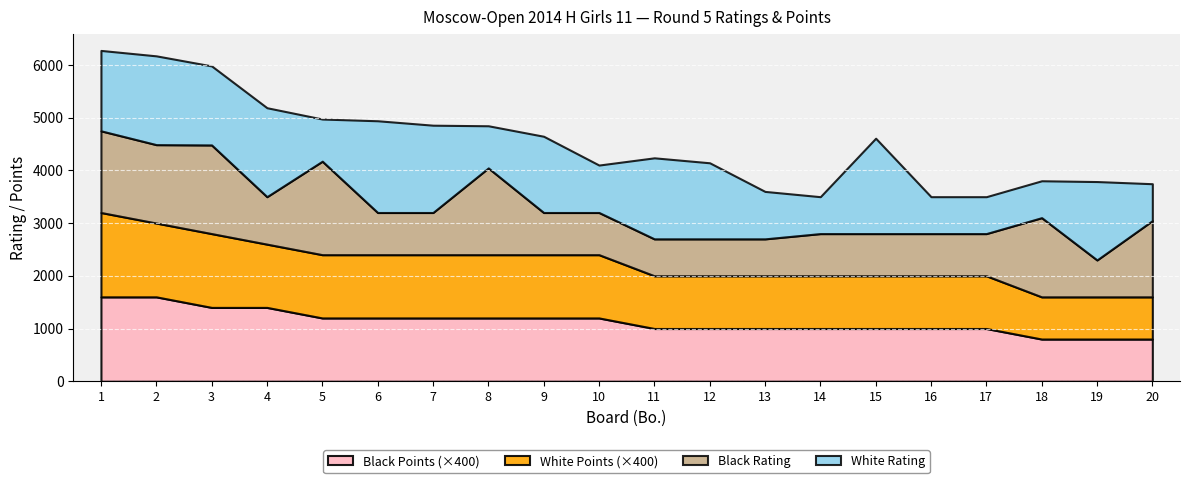

The value of Black Points (×400) at 13 is 1729. True or false?

False